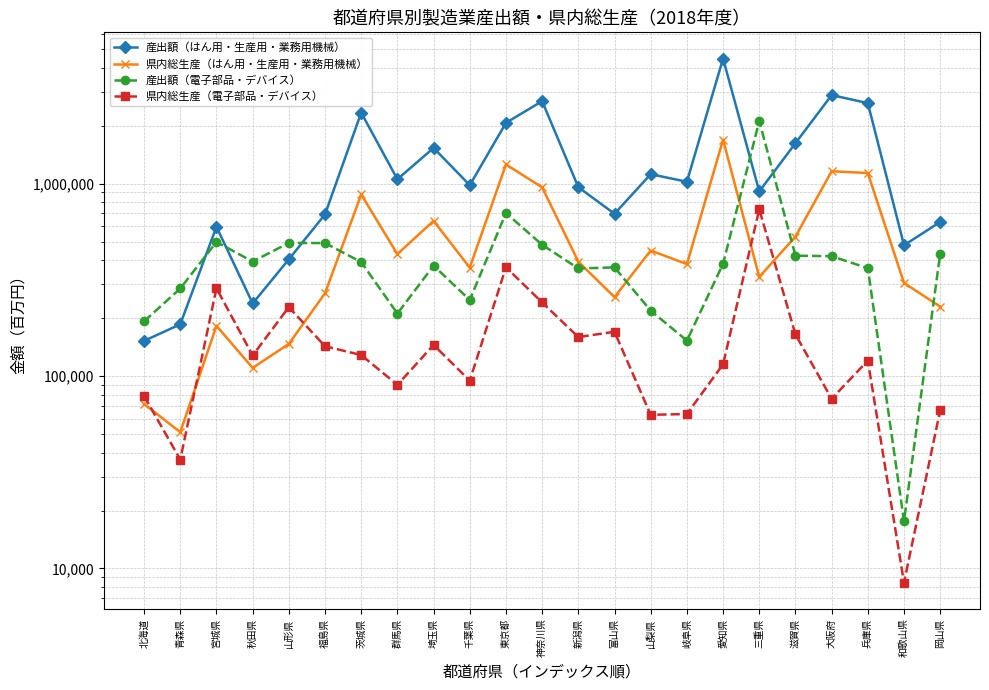

At which label is 産出額（はん用・生産用・業務用機械） closest to 2308761?

茨城県